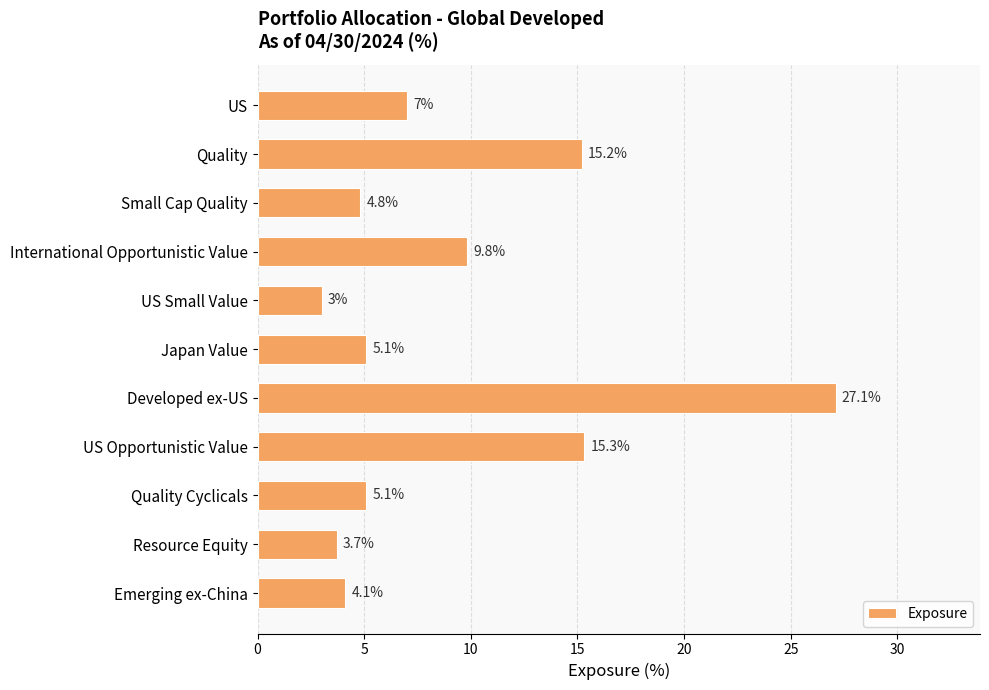

What is the label of the 4th bar from the top?

International Opportunistic Value